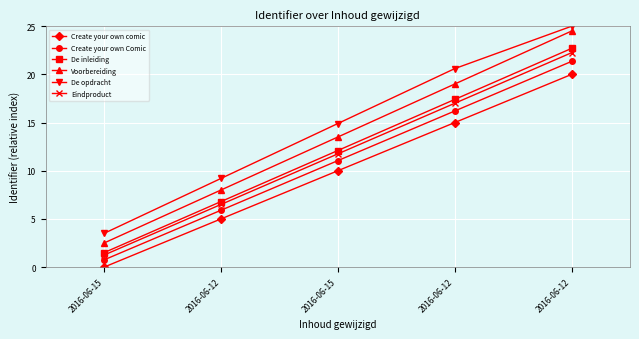

How many lines are shown in the chart?

6